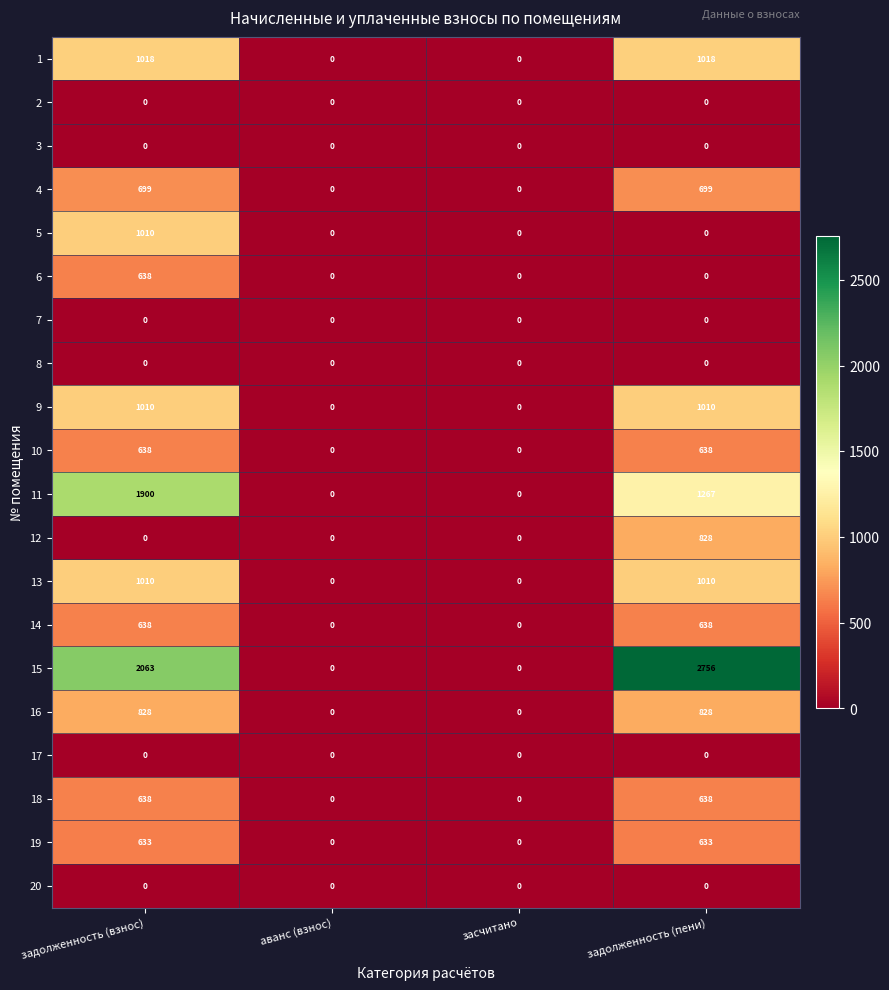

What is the average value of the 1 series?

509